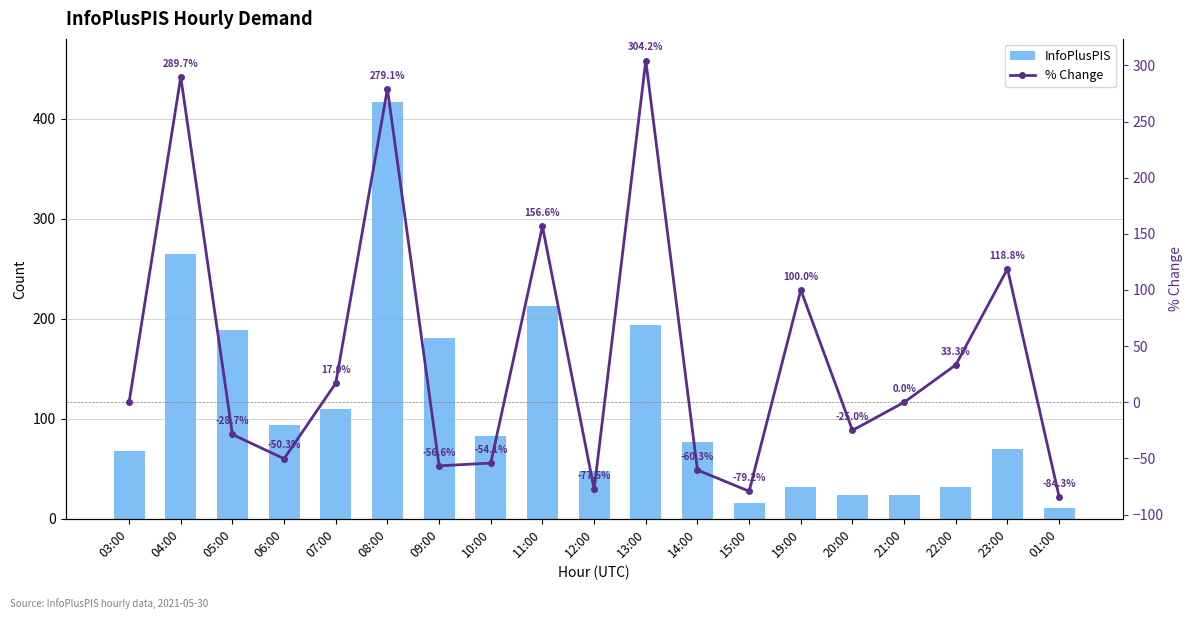

Reading right to left, extract all data points from this chart.

InfoPlusPIS: 11.0	70.0	32.0	24.0	24.0	32.0	16.0	77.0	194.0	48.0	213.0	83.0	181.0	417.0	110.0	94.0	189.0	265.0	68.0
% Change: -84.3	118.8	33.3	0.0	-25.0	100.0	-79.2	-60.3	304.2	-77.5	156.6	-54.1	-56.6	279.1	17.0	-50.3	-28.7	289.7	0.0